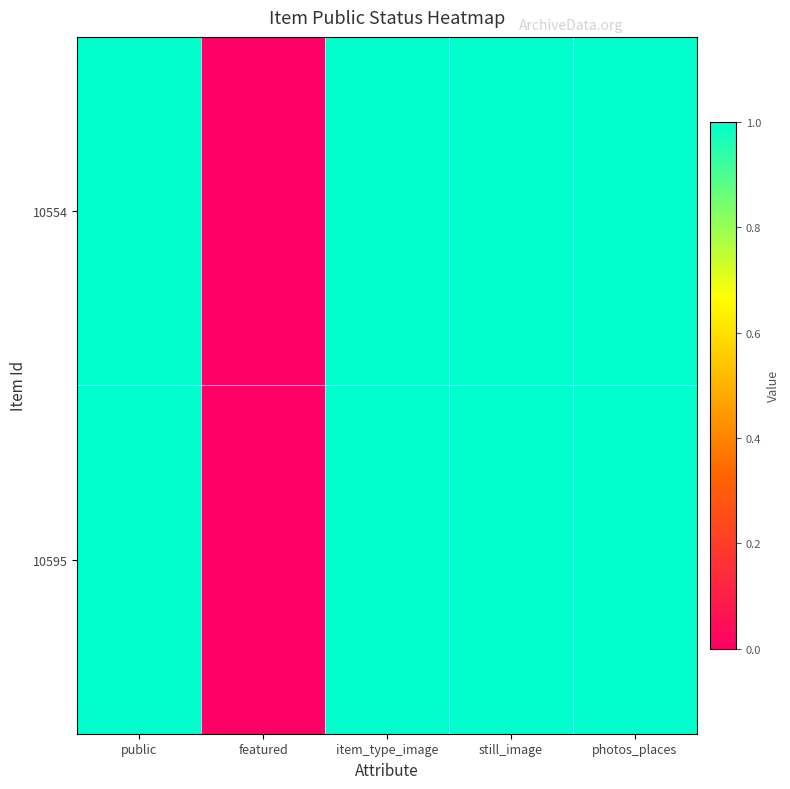

At how many categories does at least one series exceed 0?

4